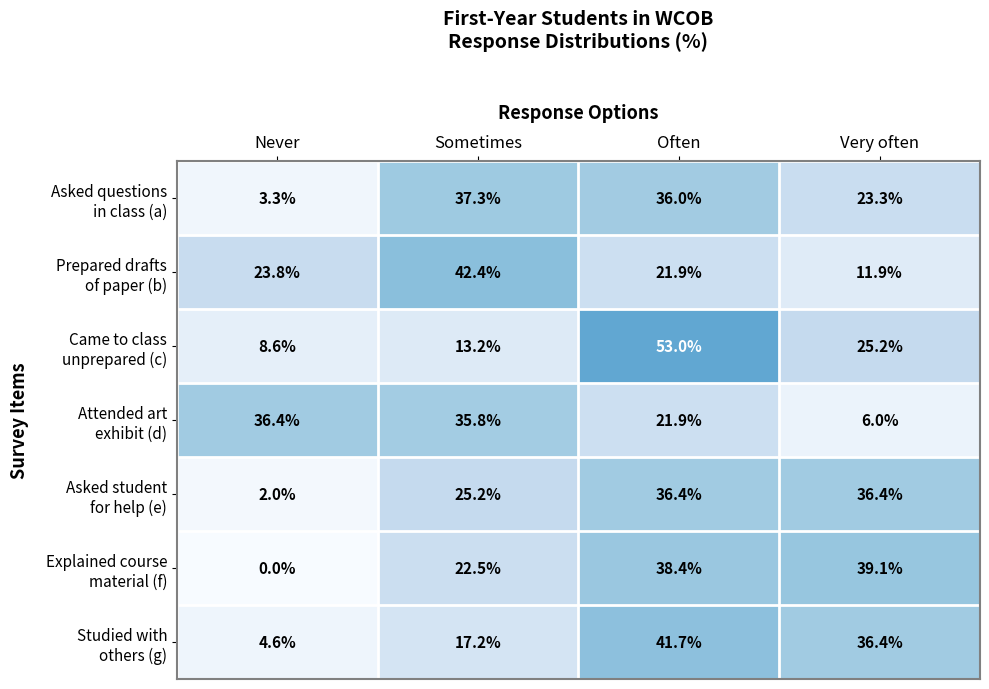

How many series are shown in this chart?

7